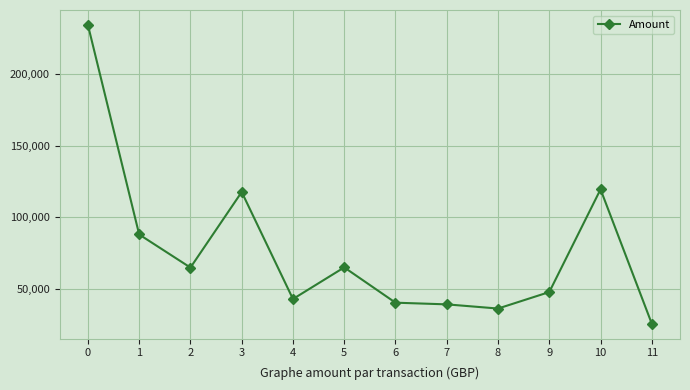

What is the average value?

76639.2